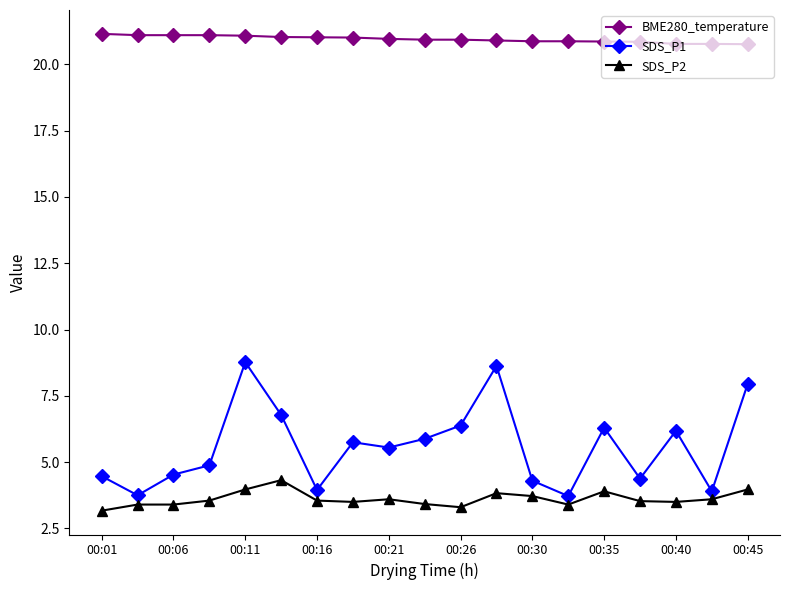

How many interior local peaks does the SDS_P1 series have?

5